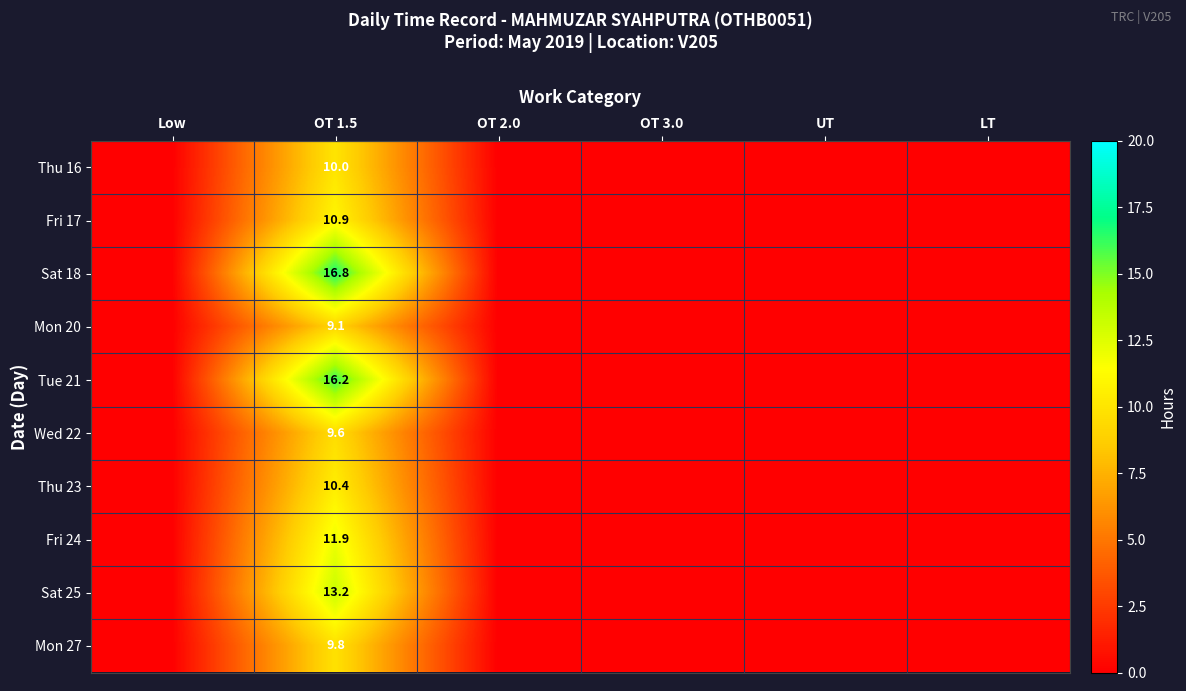

Is it true that Tue 21 equals 22.2 at OT 1.5?

False